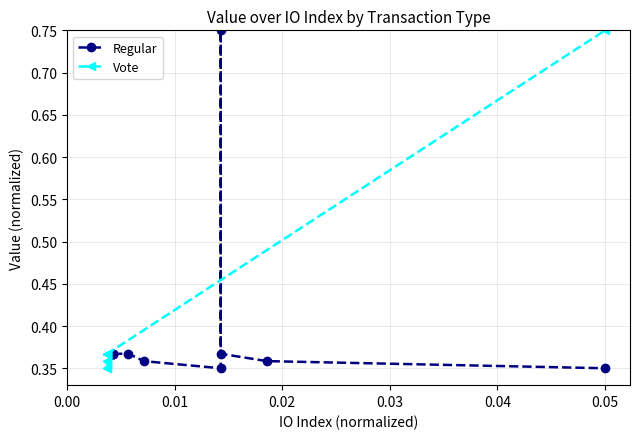

Does the chart display data point markers on the line(s)?

Yes